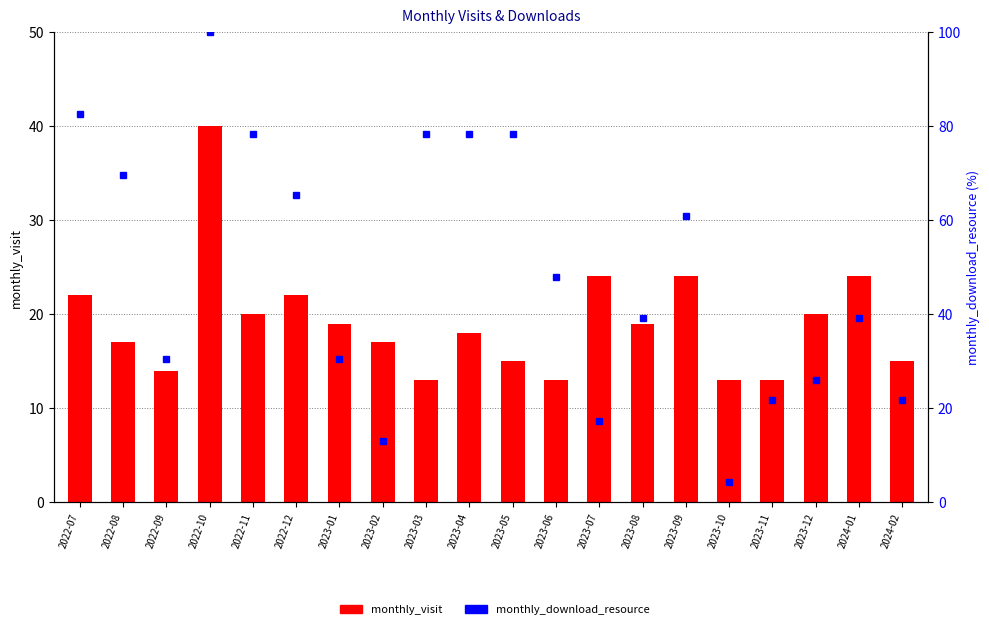

What is the label of the 12th bar from the left?

2023-06